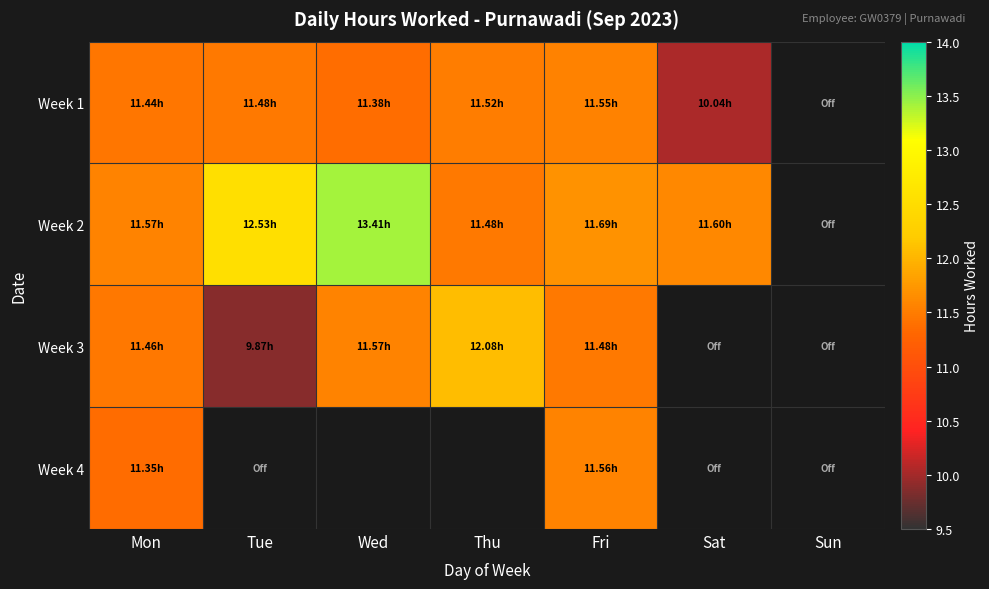

How many positive values does the Week 2 series have?

6